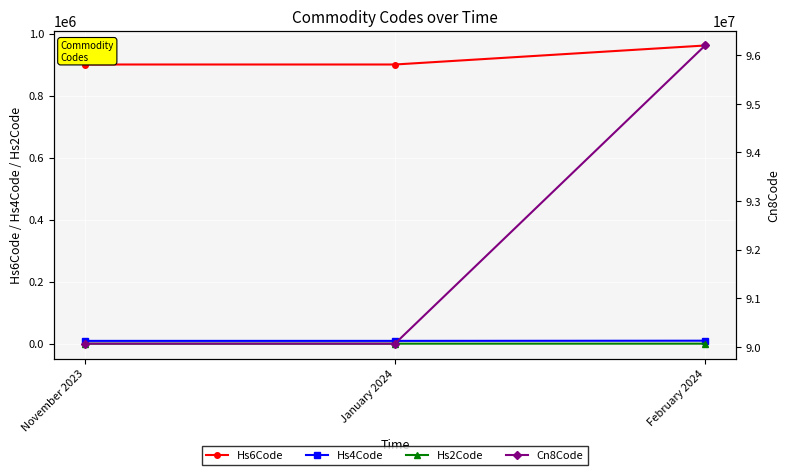

What is the sum of all Hs4Code values?

27632